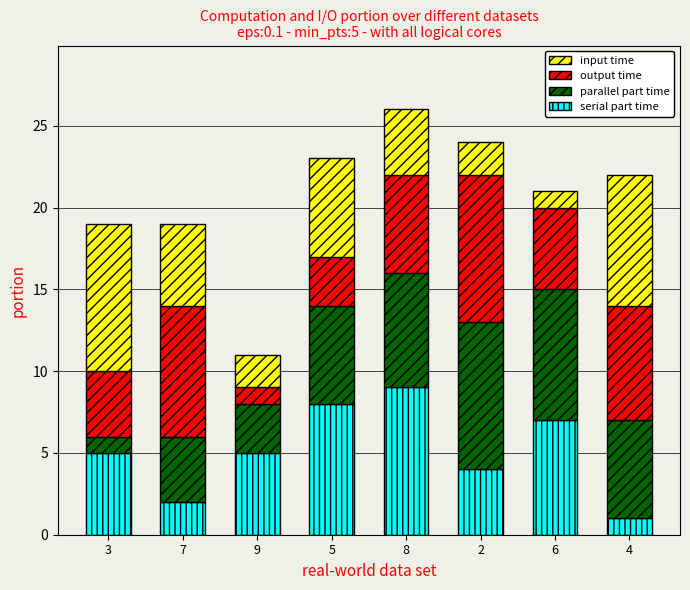

At which label does serial part time reach its peak?

8